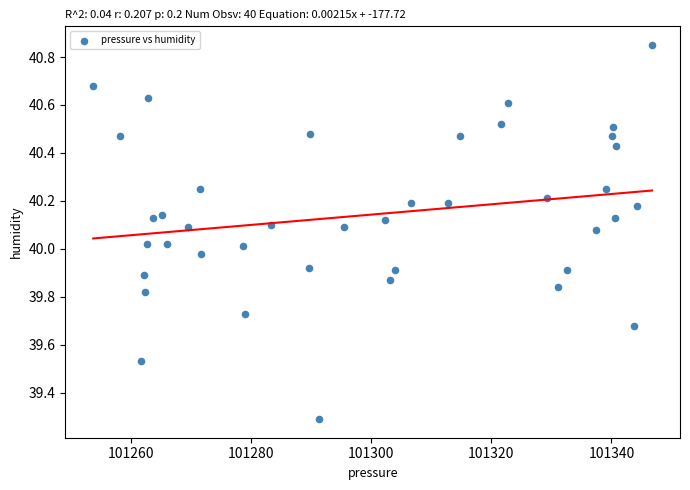

What is the range of X values (max minus min)?

93.0